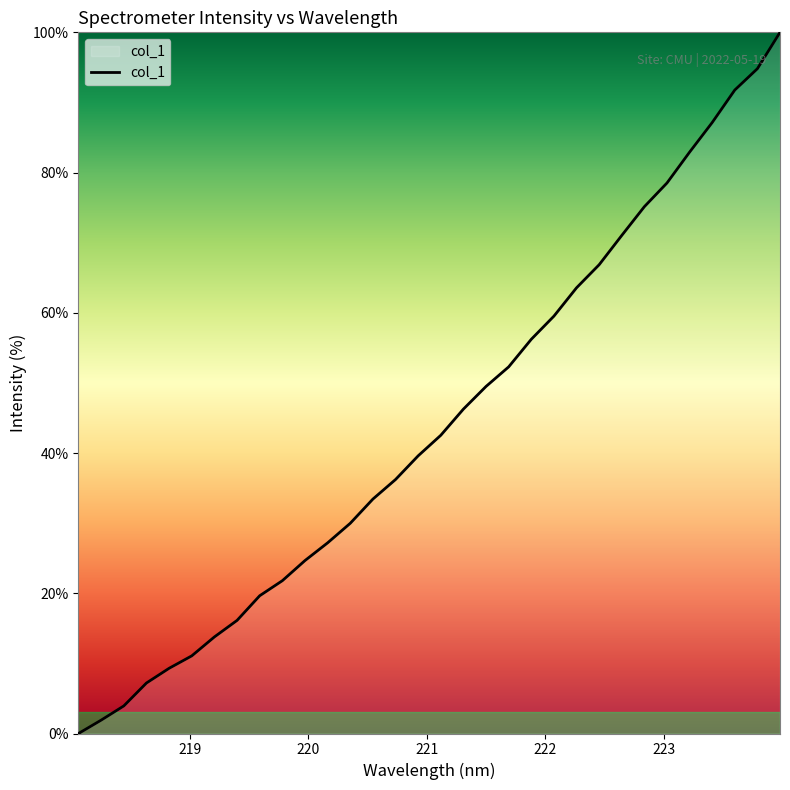

Reading left to right, extract all data points from this chart.

0.0	1.9	3.9	7.2	9.3	11.1	13.8	16.1	19.6	21.8	24.7	27.2	30.0	33.4	36.2	39.6	42.5	46.3	49.5	52.3	56.2	59.5	63.6	66.9	71.0	75.1	78.5	82.9	87.1	91.8	94.8	100.0